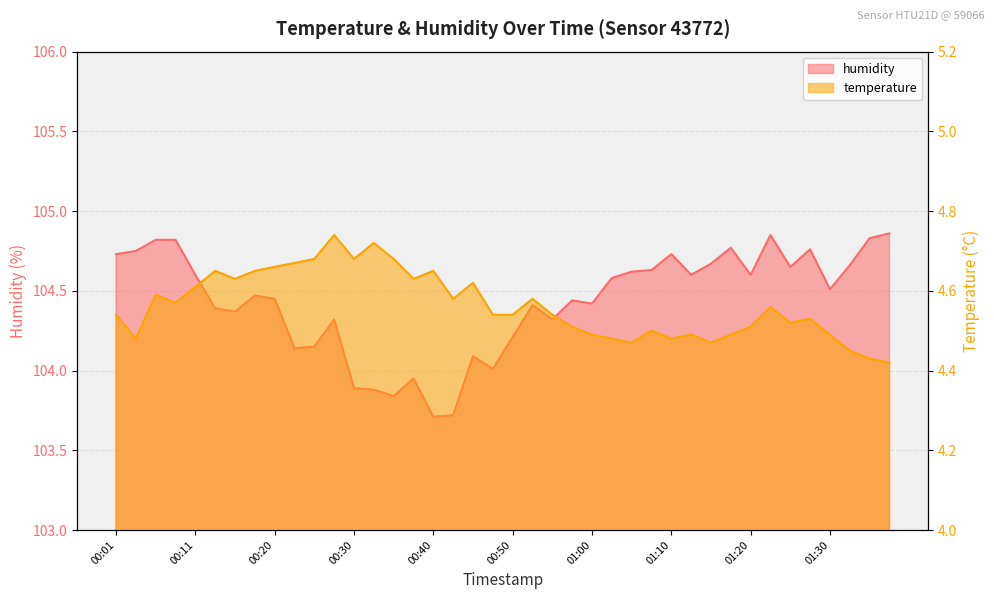

Which category has the highest value across all series?

01:37